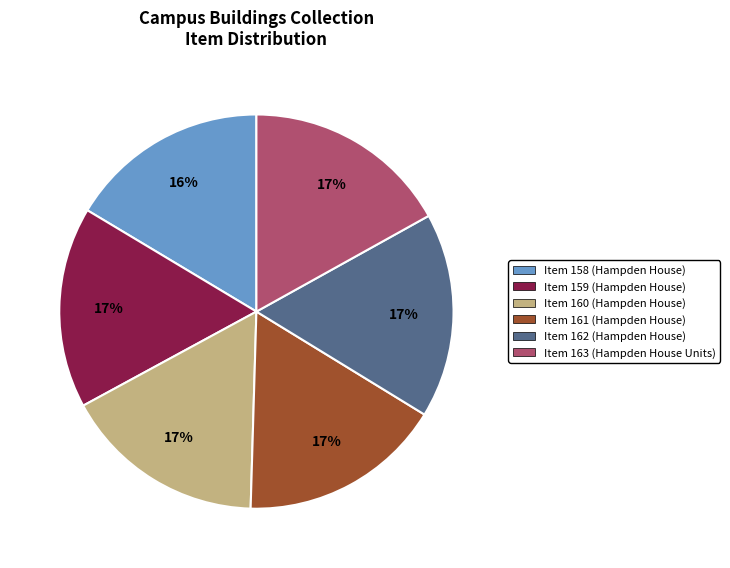

Is the sum of Item 163 (Hampden House Units) and Item 159 (Hampden House) greater than half?

No